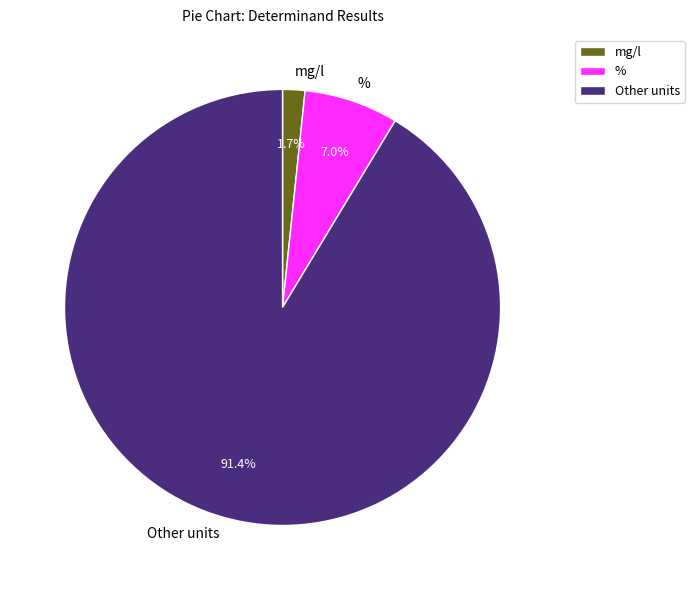

Rank the categories by value from lowest to highest.

mg/l, %, Other units